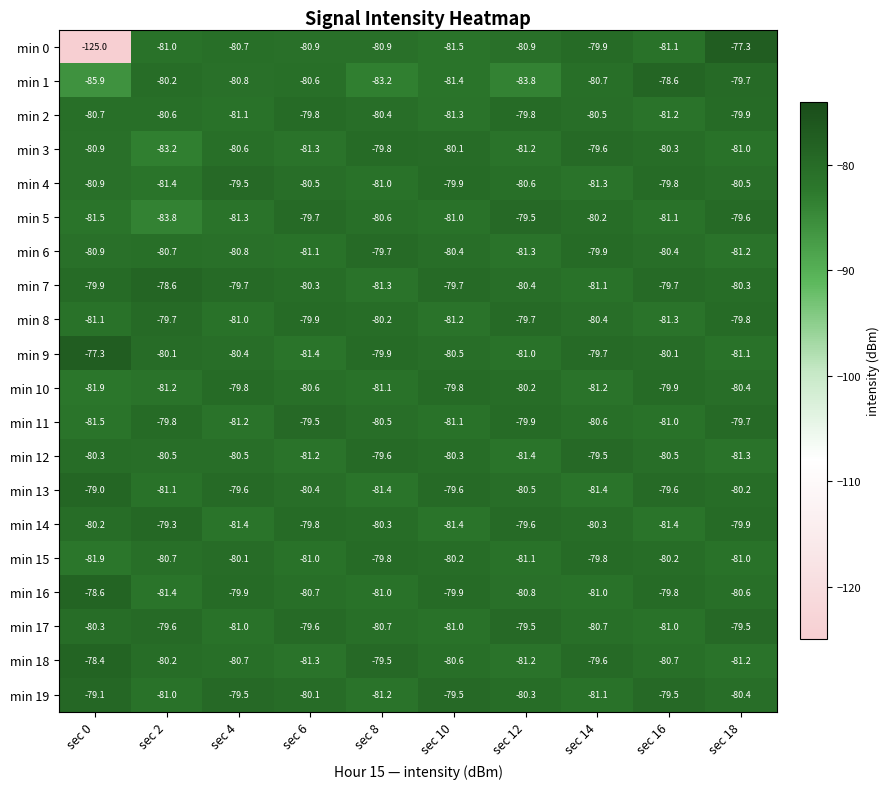

Which series has the largest range (max minus min)?

min 0